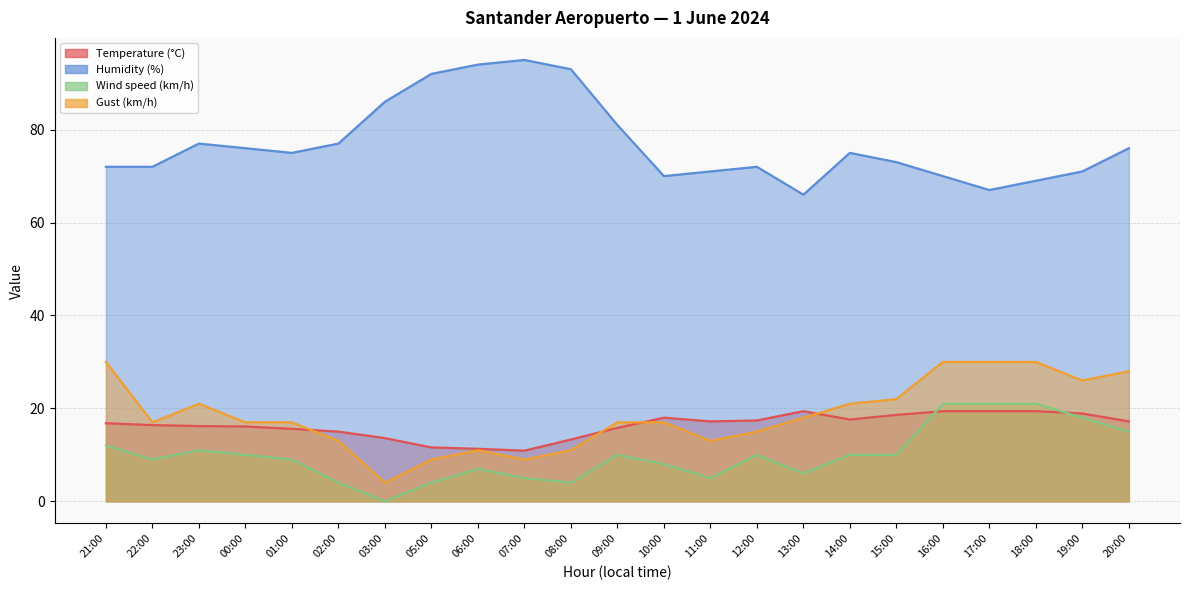

Which series has the widest spread of values?

Humidity (%)